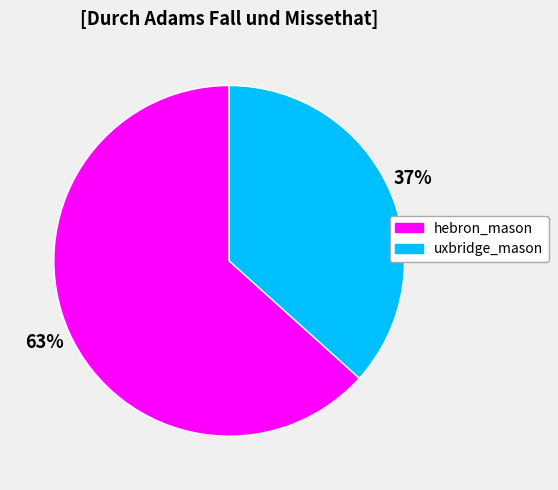

To the nearest percent, what is the average slice percentage?

50%